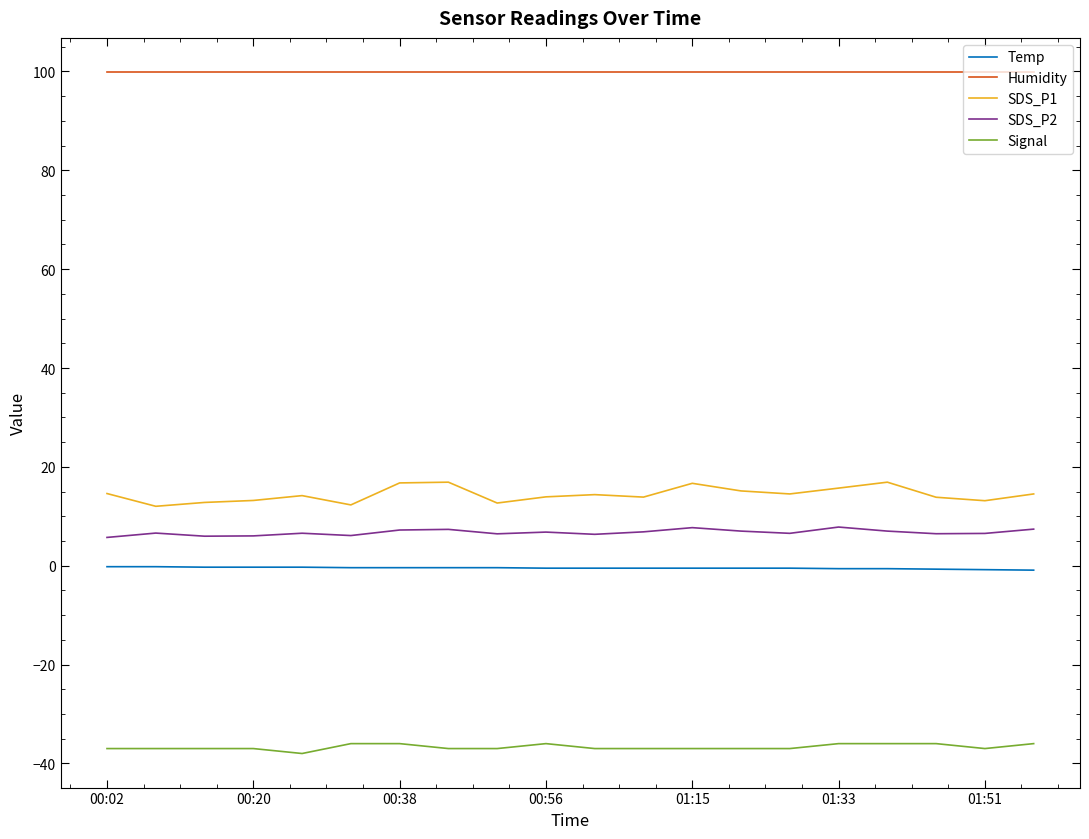

What is the difference between the second highest and second lowest values in the Temp series?

0.6